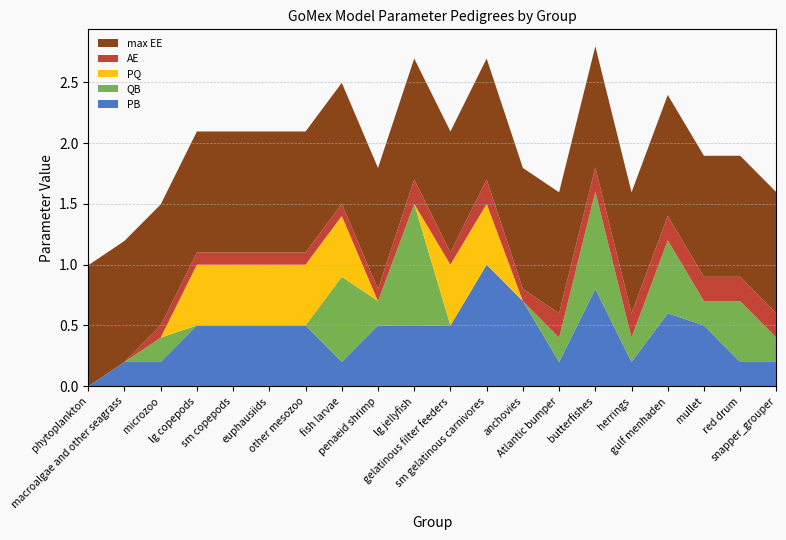

Reading left to right, list all the values displayed in this chart.

PB: 0.0	0.2	0.2	0.5	0.5	0.5	0.5	0.2	0.5	0.5	0.5	1.0	0.7	0.2	0.8	0.2	0.6	0.5	0.2	0.2
QB: 0.0	0.0	0.2	0.0	0.0	0.0	0.0	0.7	0.2	1.0	0.0	0.0	0.0	0.2	0.8	0.2	0.6	0.2	0.5	0.2
PQ: 0.0	0.0	0.0	0.5	0.5	0.5	0.5	0.5	0.0	0.0	0.5	0.5	0.0	0.0	0.0	0.0	0.0	0.0	0.0	0.0
AE: 0.0	0.0	0.1	0.1	0.1	0.1	0.1	0.1	0.1	0.2	0.1	0.2	0.1	0.2	0.2	0.2	0.2	0.2	0.2	0.2
max EE: 1.0	1.0	1.0	1.0	1.0	1.0	1.0	1.0	1.0	1.0	1.0	1.0	1.0	1.0	1.0	1.0	1.0	1.0	1.0	1.0